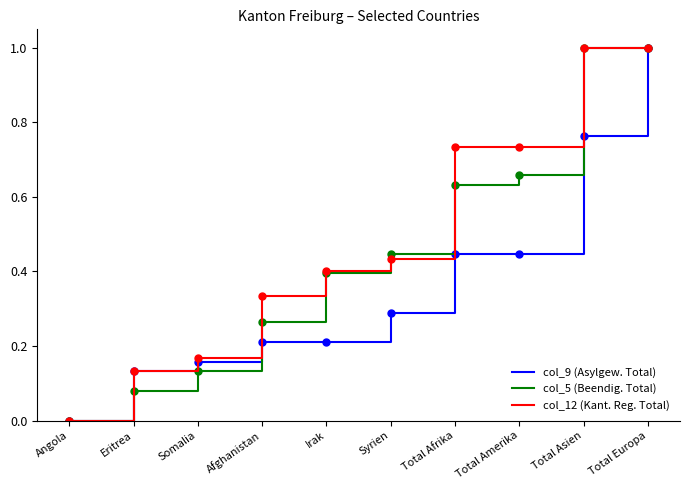

True or false: col_9 (Asylgew. Total) has a value of 0.1 at Total Amerika.

False